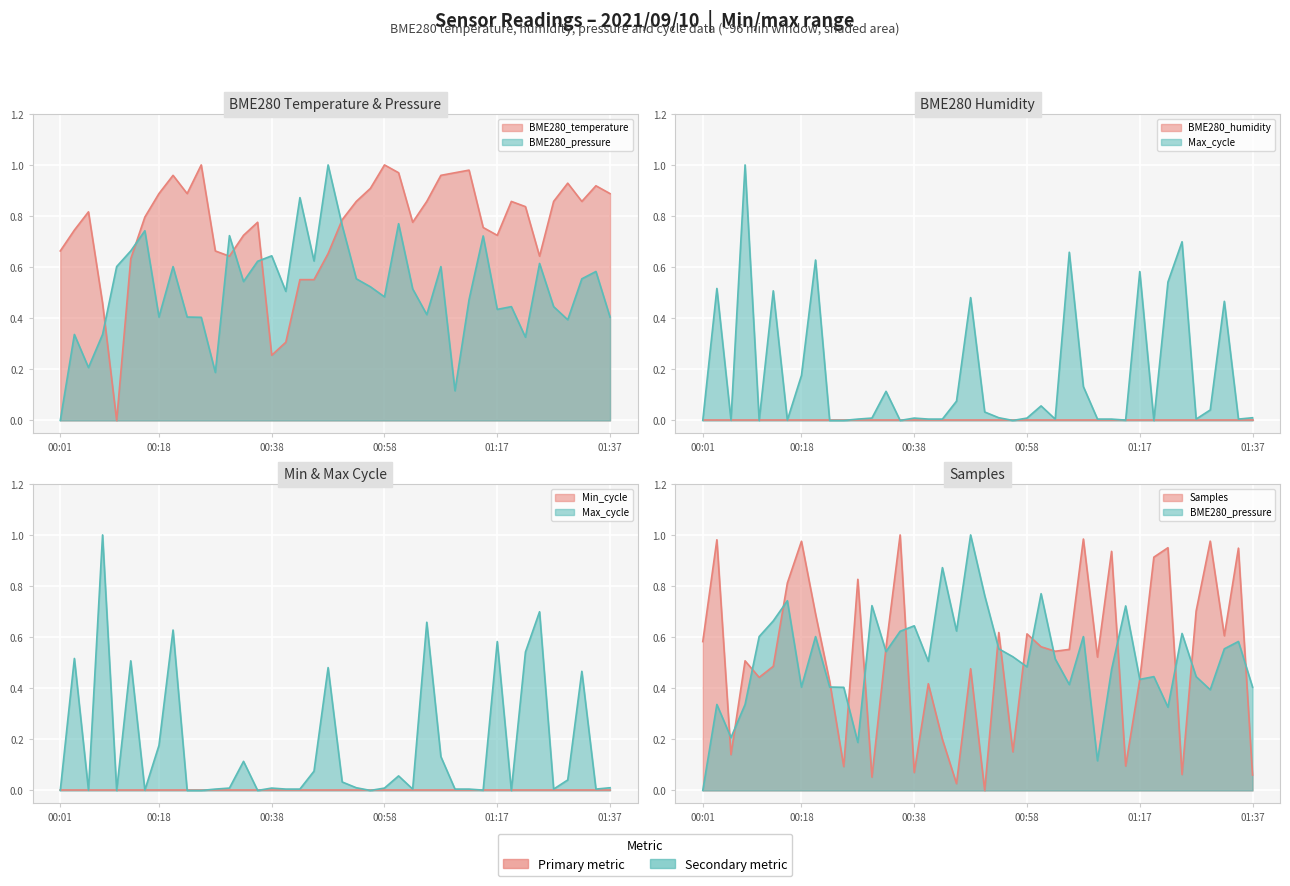

True or false: Max_cycle and BME280_pressure intersect in this chart.

True